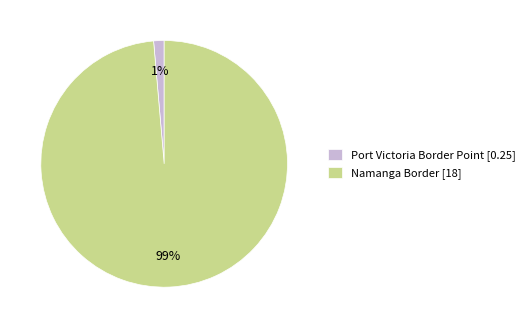

Which slice is the largest?

Namanga Border